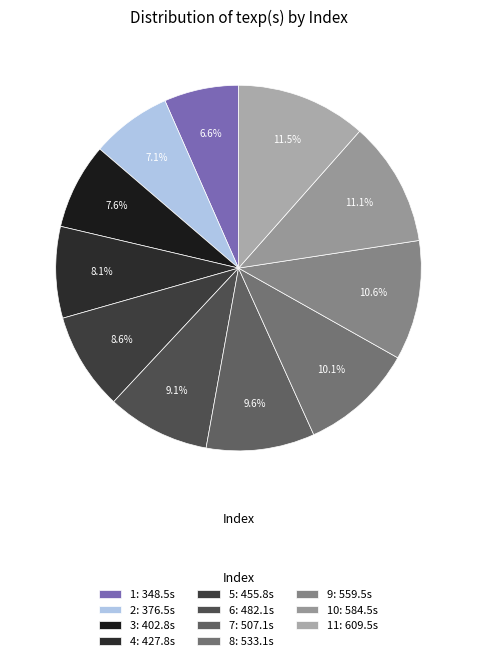

Which category has the biggest portion of the pie?

11